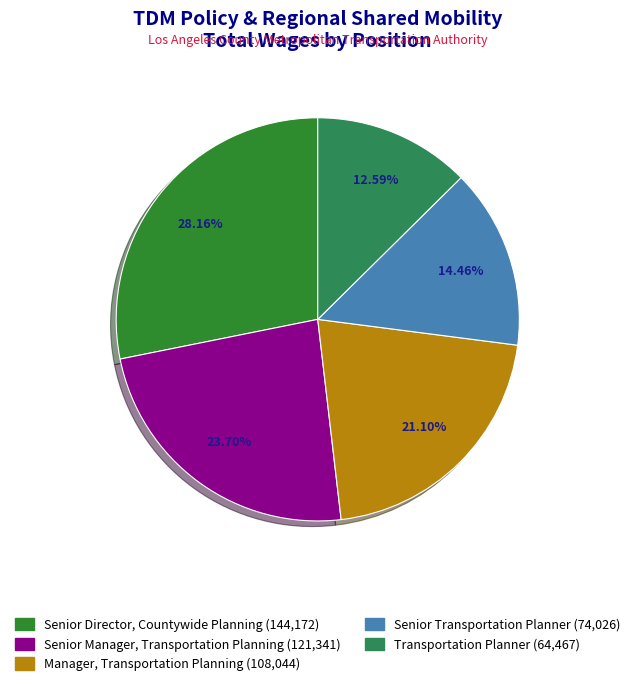

How many segments does this pie chart have?

5